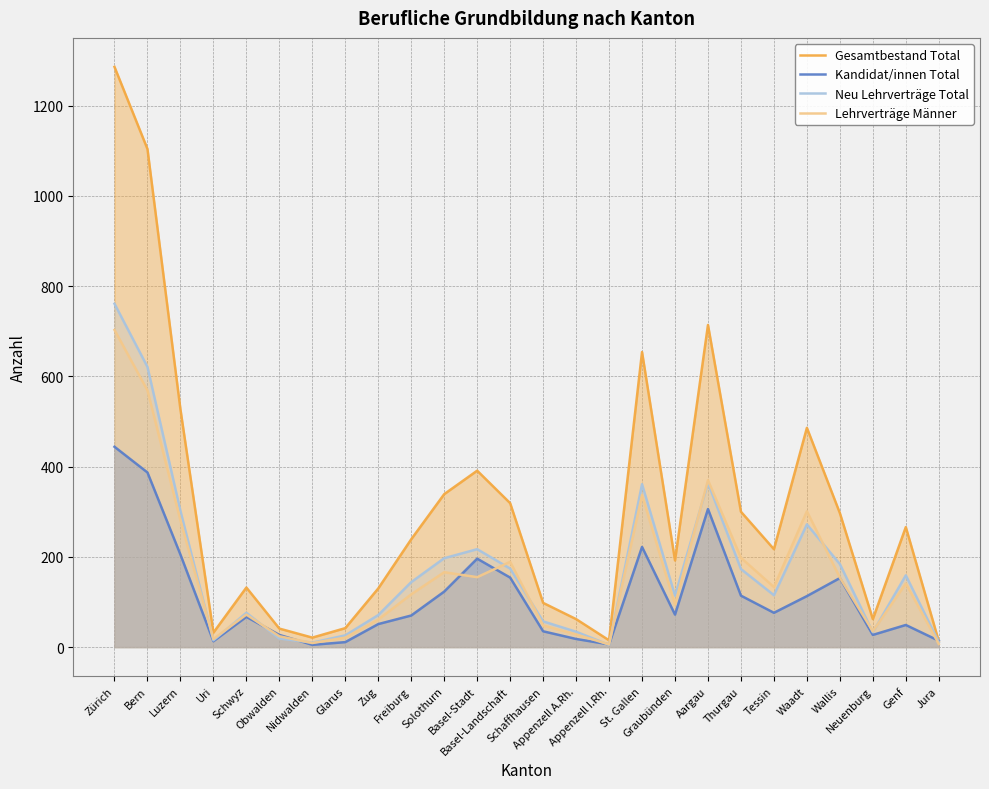

What is the difference between the maximum and minimum values in the Kandidat/innen Total series?

439